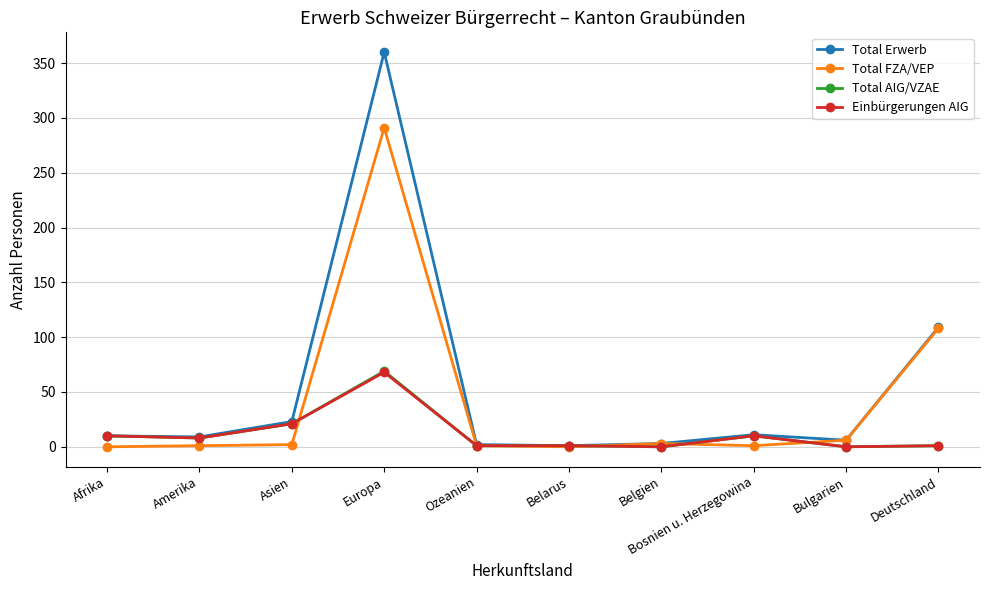

What is the approximate value of Total Erwerb at Afrika?

10